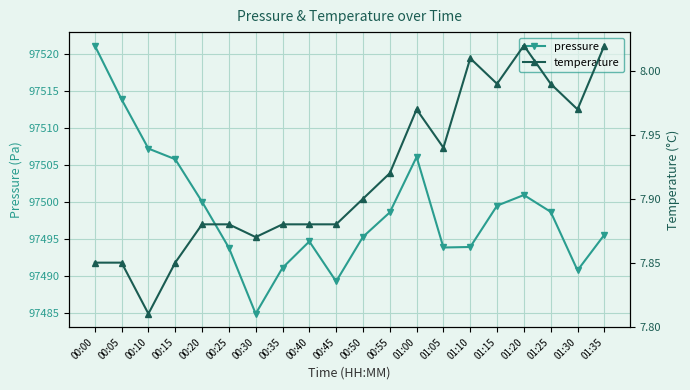

True or false: temperature and pressure intersect in this chart.

False